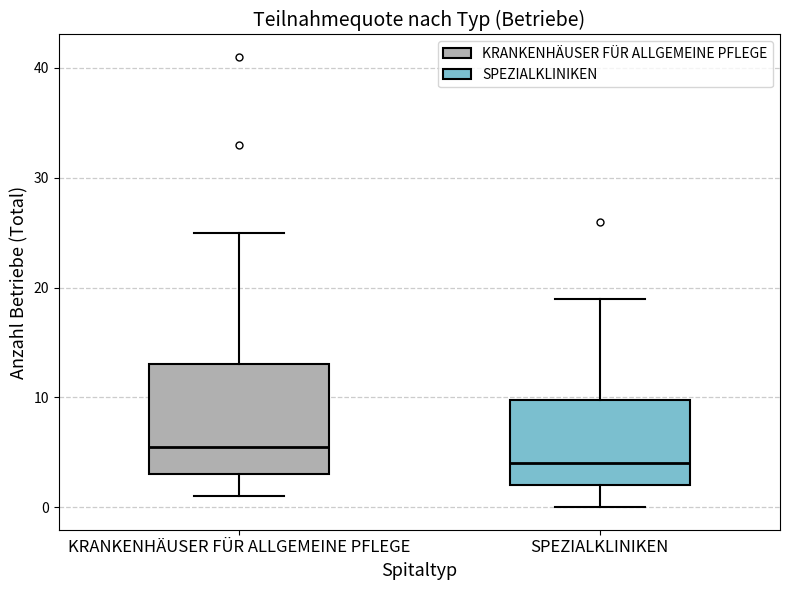

Which box has the highest median line?

KRANKENHÄUSER FÜR ALLGEMEINE PFLEGE